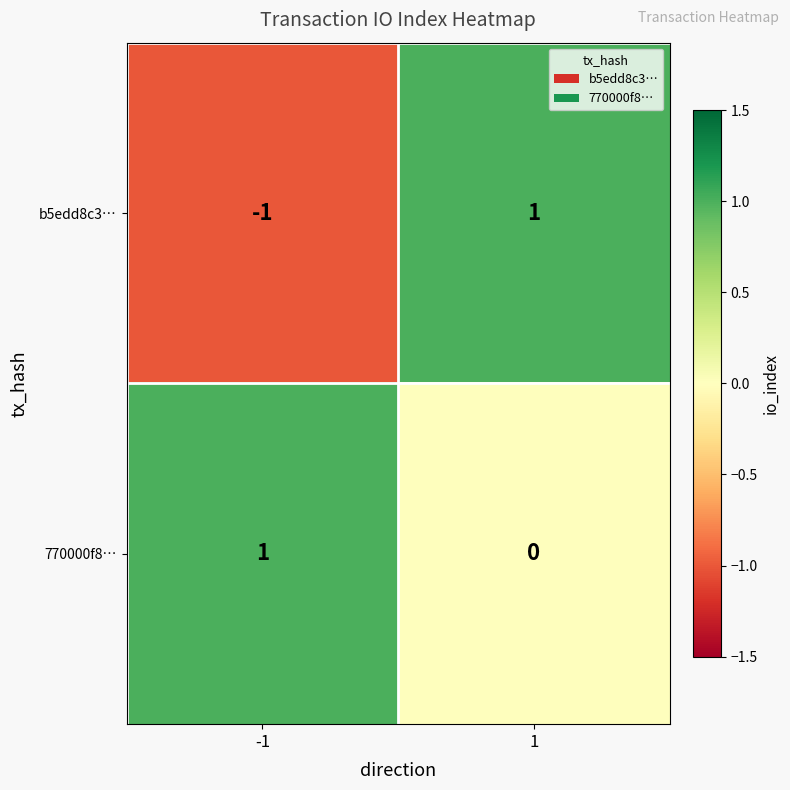

What is the smallest value displayed?

-1